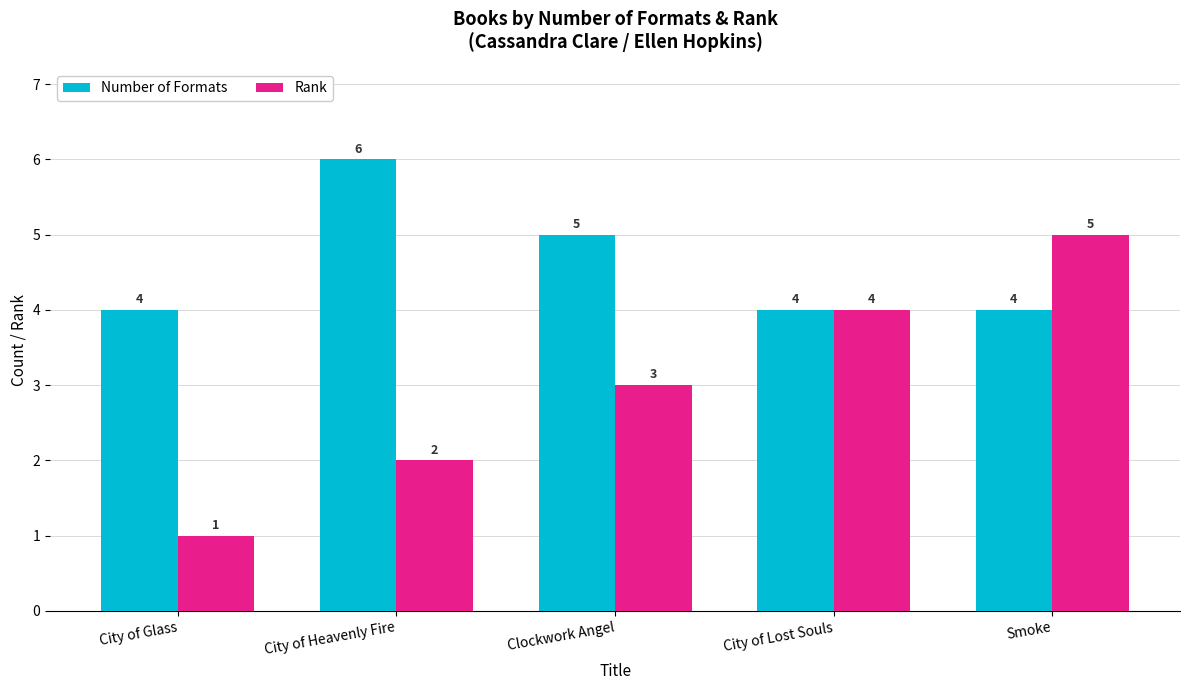

What is the difference between the Rank values at Smoke and City of Heavenly Fire?

3